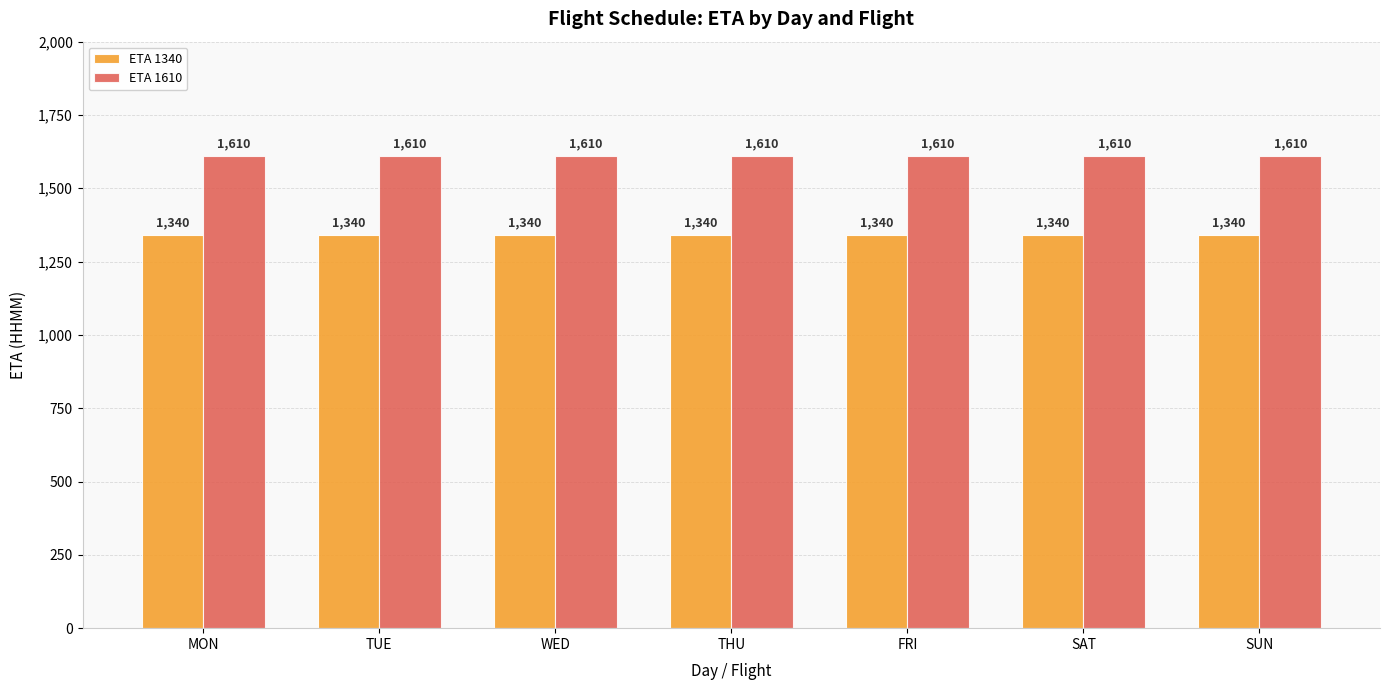

What is the maximum value shown in the chart?

1610